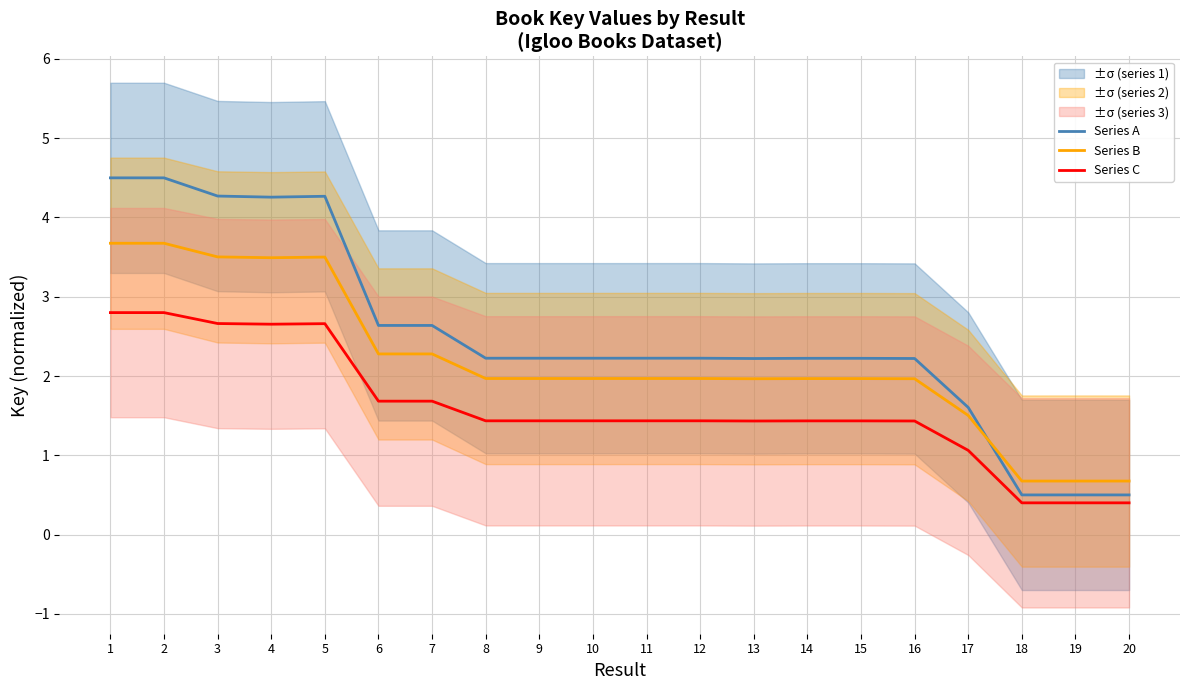

What is the maximum value shown in the chart?

4.5